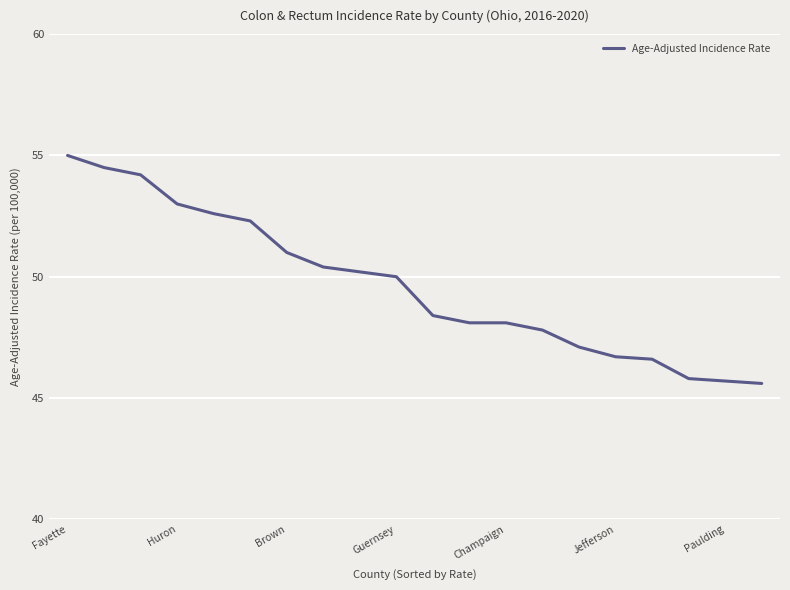

What is the difference between the maximum and minimum values?

9.4